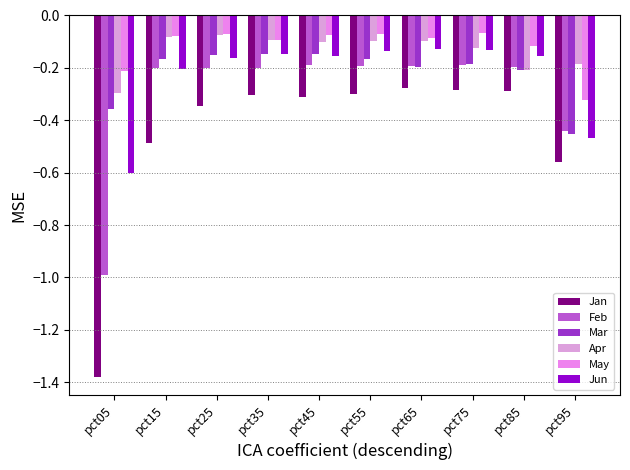

What is the value of the Jun bar at the 2nd from the left?

-0.2